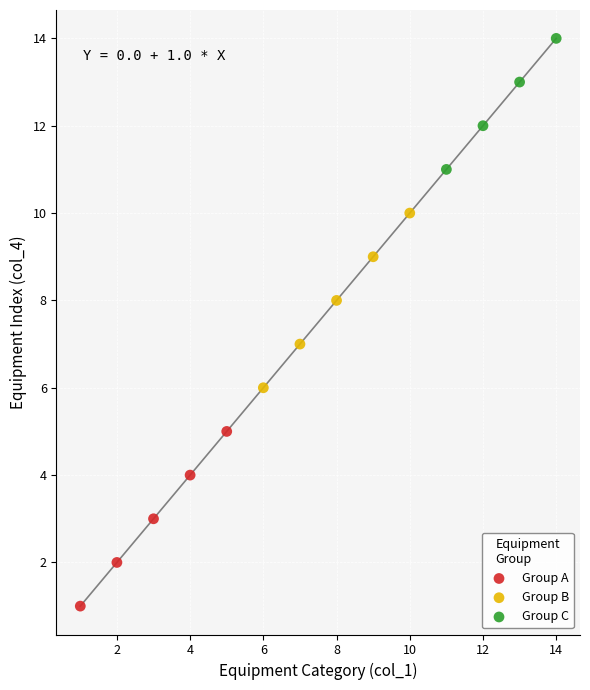

Which series reaches the maximum Y coordinate?

Group C